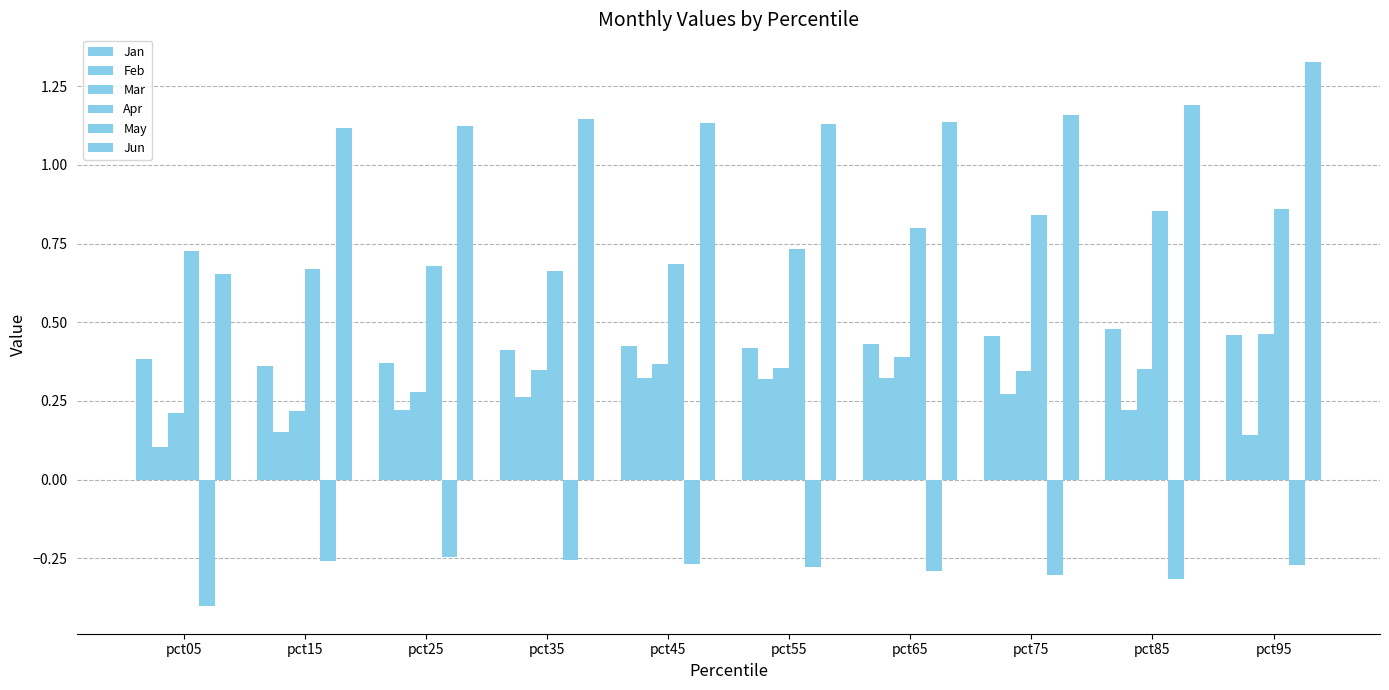

Is the value of Jun at pct95 greater than the value of Apr at pct45?

Yes